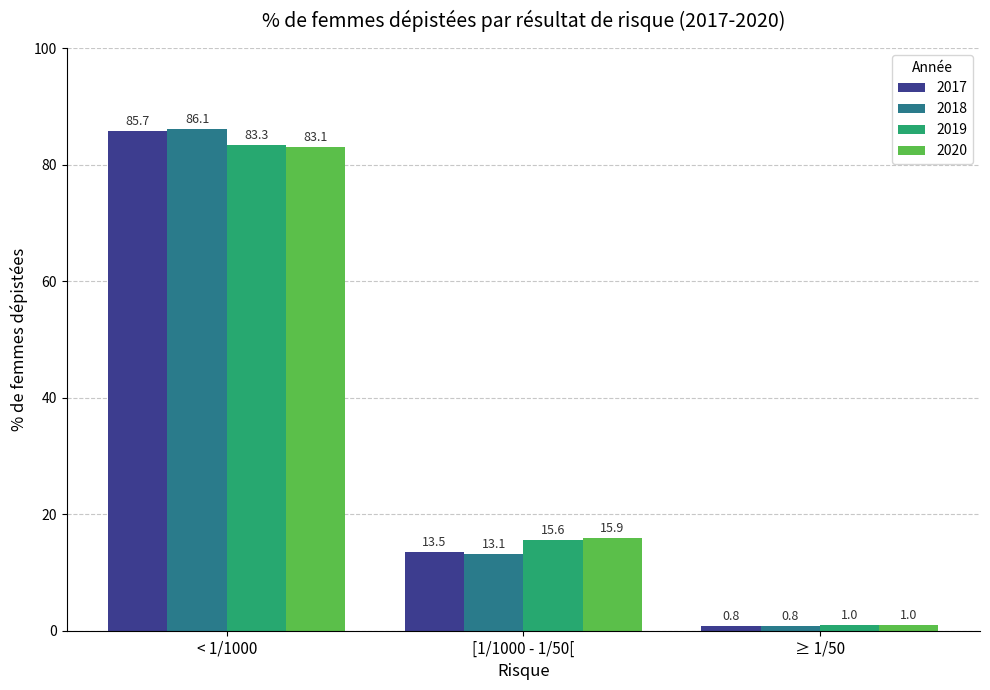

What is the approximate value of 2019 at [1/1000 - 1/50[?

15.6